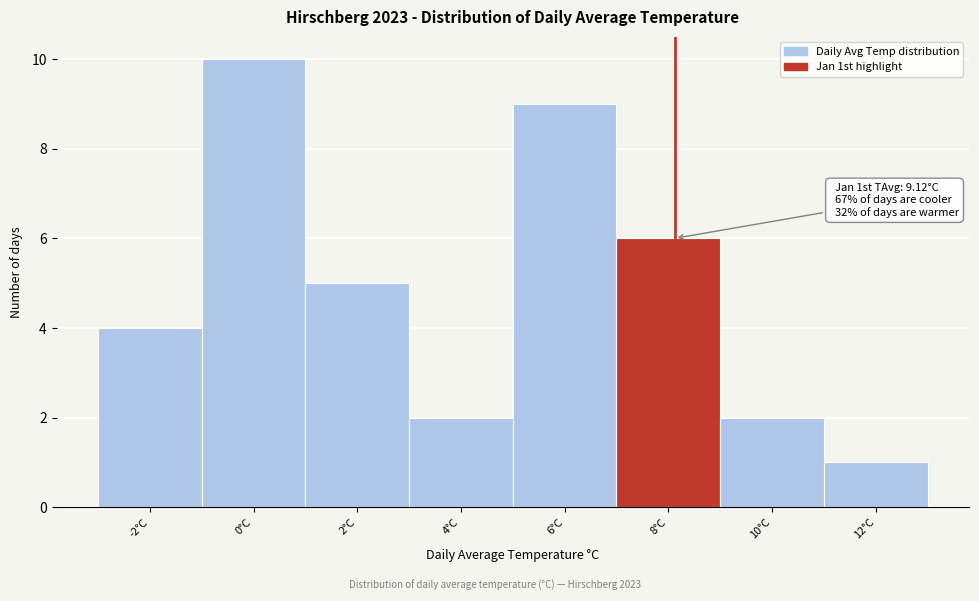

Reading left to right, list all the values displayed in this chart.

4	10	5	2	9	6	2	1